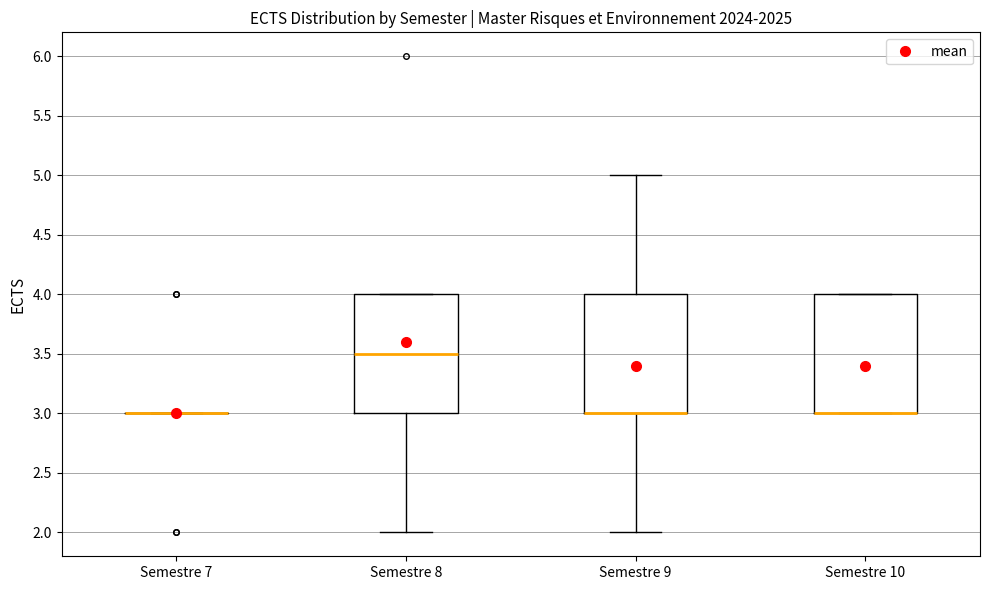

Reading left to right, transcribe this box plot: for each box, give where its median line is, the range the box spans, and where its two whiskers end, as read against the y-axis. The values are not printed on the chart, so give them approximately, as read against the axis.

Semestre 7: box collapsed to a line at 3.0, whiskers 3.0 to 3.0
Semestre 8: median 3.5, box 3.0 to 4.0, whiskers 2.0 to 4.0
Semestre 9: median 3.0 (drawn on the box's lower edge), box 3.0 to 4.0, whiskers 2.0 to 5.0
Semestre 10: median 3.0 (drawn on the box's lower edge), box 3.0 to 4.0, whiskers 3.0 to 4.0